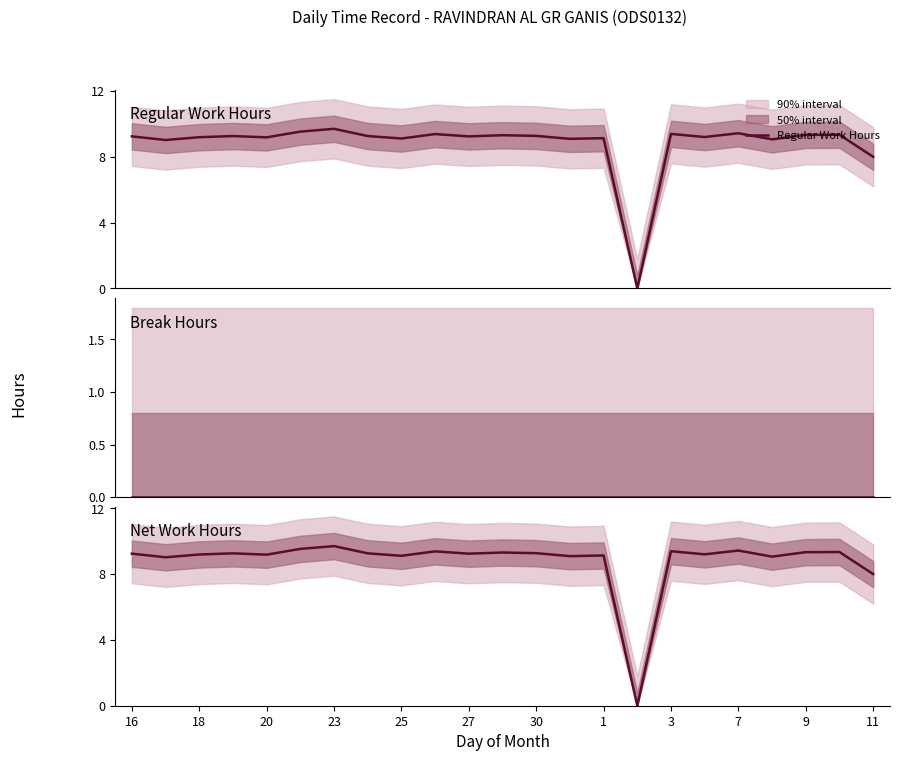

Where does the Net Work Hours series first go above 9?

16